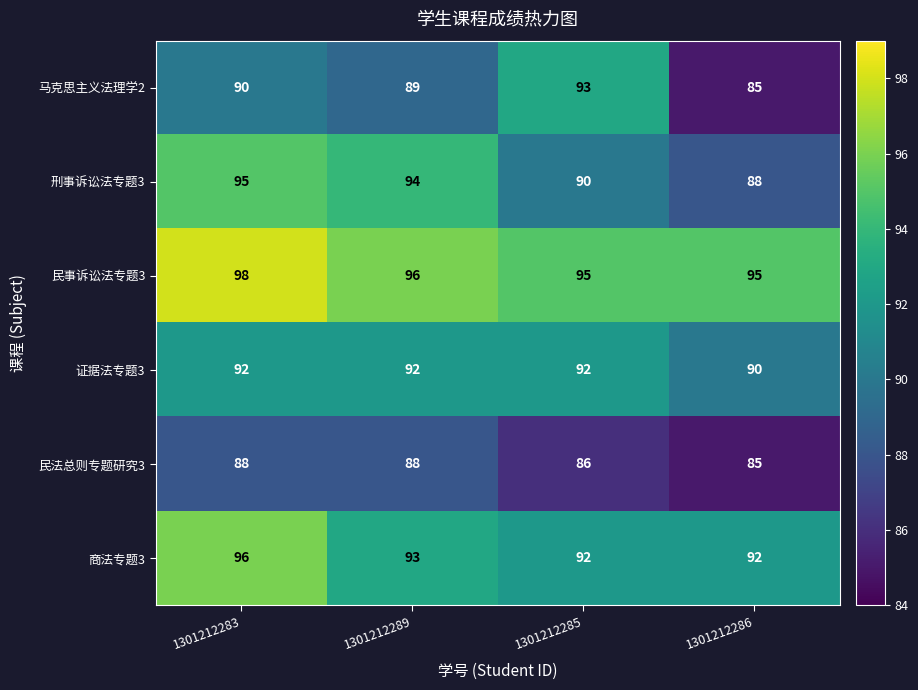

What is the total value across all series at 1301212286?

535